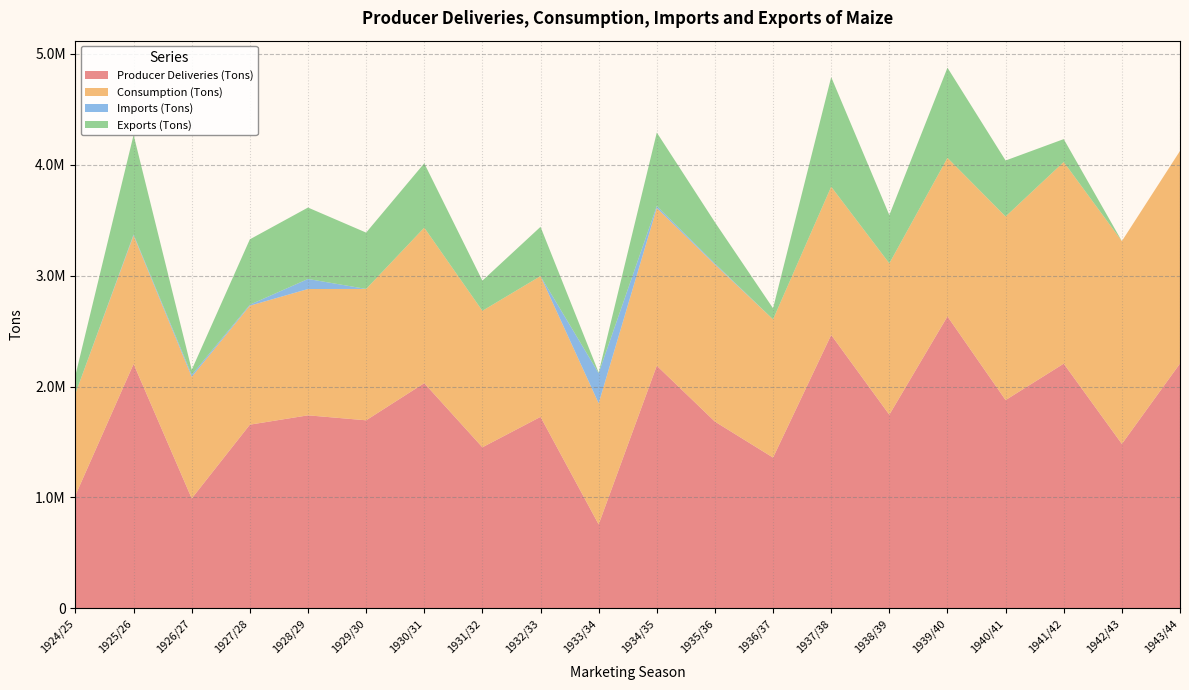

Reading left to right, extract all data points from this chart.

Producer Deliveries (Tons): 1019602.1	2204133.1	990662.4	1656275.0	1740553.9	1695647.5	2030857.9	1452245.8	1726673.8	756604.8	2188075.7	1683853.9	1359348.5	2465588.2	1746087.8	2632694.4	1877994.7	2206582.6	1482455.5	2207761.9
Consumption (Tons): 917995.7	1158585.1	1096804.8	1072945.4	1139080.3	1184893.9	1402168.3	1230889.0	1269535.7	1092359.5	1422398.9	1417137.1	1246855.7	1337031.4	1365063.8	1429747.2	1655730.7	1818754.6	1829096.6	1917457.9
Imports (Tons): 0.0	9072.0	18144.0	9072.0	90720.0	0.0	0.0	0.0	0.0	272160.0	18144.0	9072.0	0.0	0.0	0.0	0.0	0.0	0.0	0.0	0.0
Exports (Tons): 165110.4	898128.0	45360.0	589680.0	644112.0	508032.0	580608.0	272160.0	444528.0	5443.2	662256.0	371952.0	99792.0	988848.0	435456.0	813395.5	505038.2	206478.7	0.0	0.0